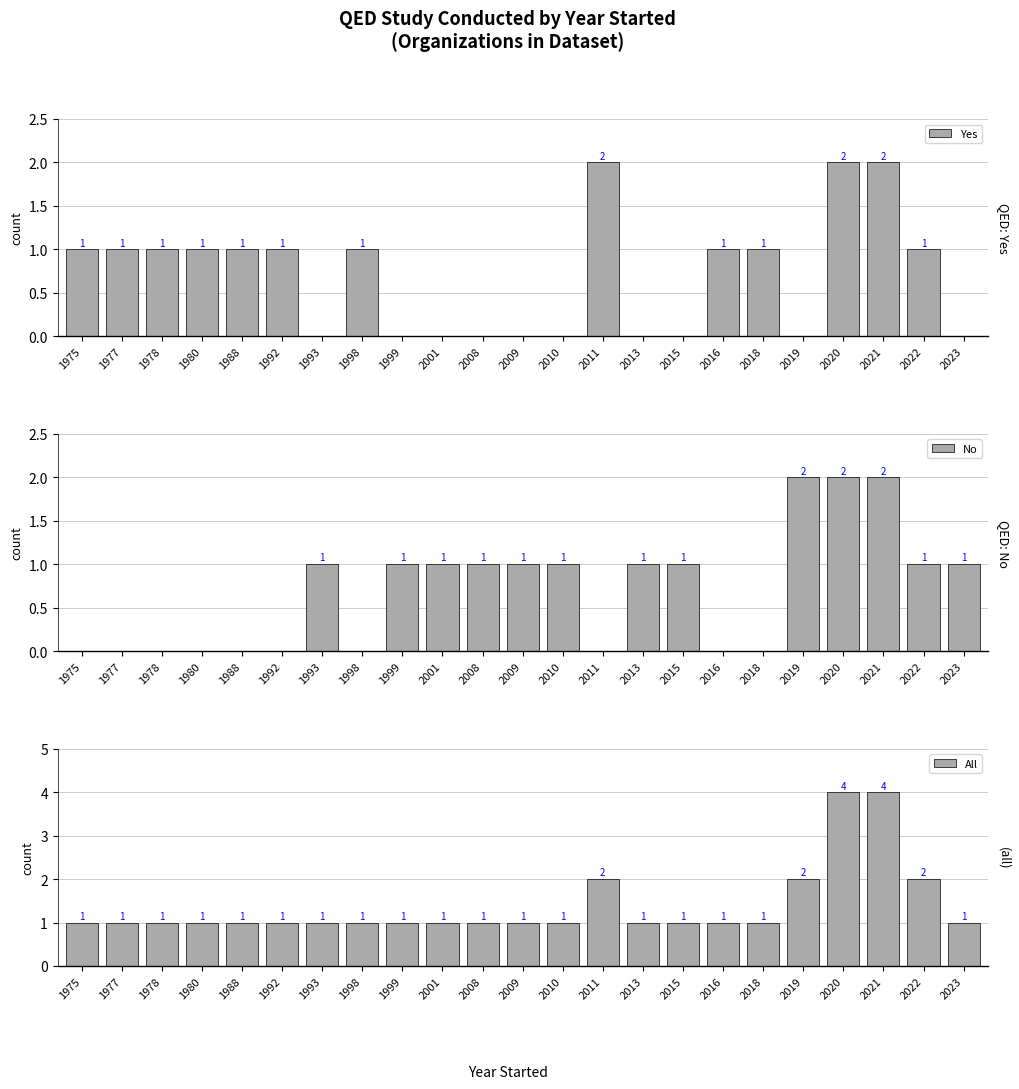

Reading right to left, list all the values displayed in this chart.

Yes: 2023=0	2022=1	2021=2	2020=2	2019=0	2018=1	2016=1	2015=0	2013=0	2011=2	2010=0	2009=0	2008=0	2001=0	1999=0	1998=1	1993=0	1992=1	1988=1	1980=1	1978=1	1977=1	1975=1
No: 2023=1	2022=1	2021=2	2020=2	2019=2	2018=0	2016=0	2015=1	2013=1	2011=0	2010=1	2009=1	2008=1	2001=1	1999=1	1998=0	1993=1	1992=0	1988=0	1980=0	1978=0	1977=0	1975=0
All: 2023=1	2022=2	2021=4	2020=4	2019=2	2018=1	2016=1	2015=1	2013=1	2011=2	2010=1	2009=1	2008=1	2001=1	1999=1	1998=1	1993=1	1992=1	1988=1	1980=1	1978=1	1977=1	1975=1